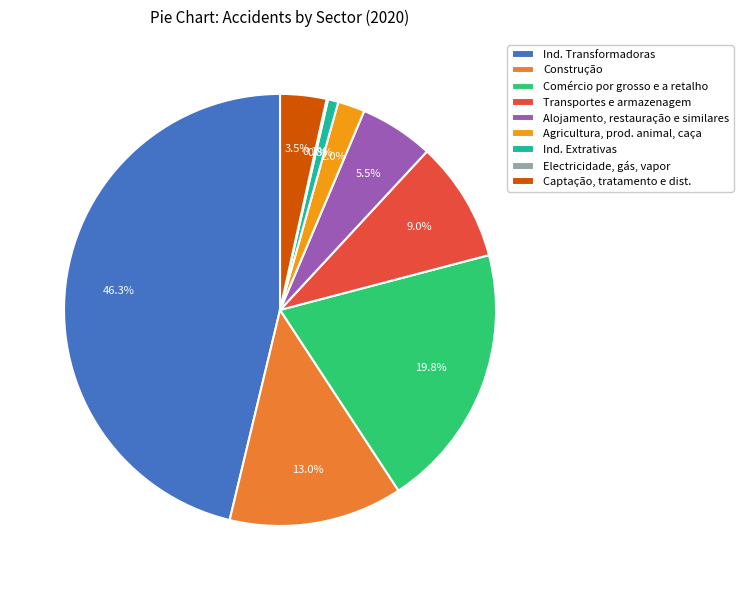

Which category has the biggest portion of the pie?

Ind. Transformadoras